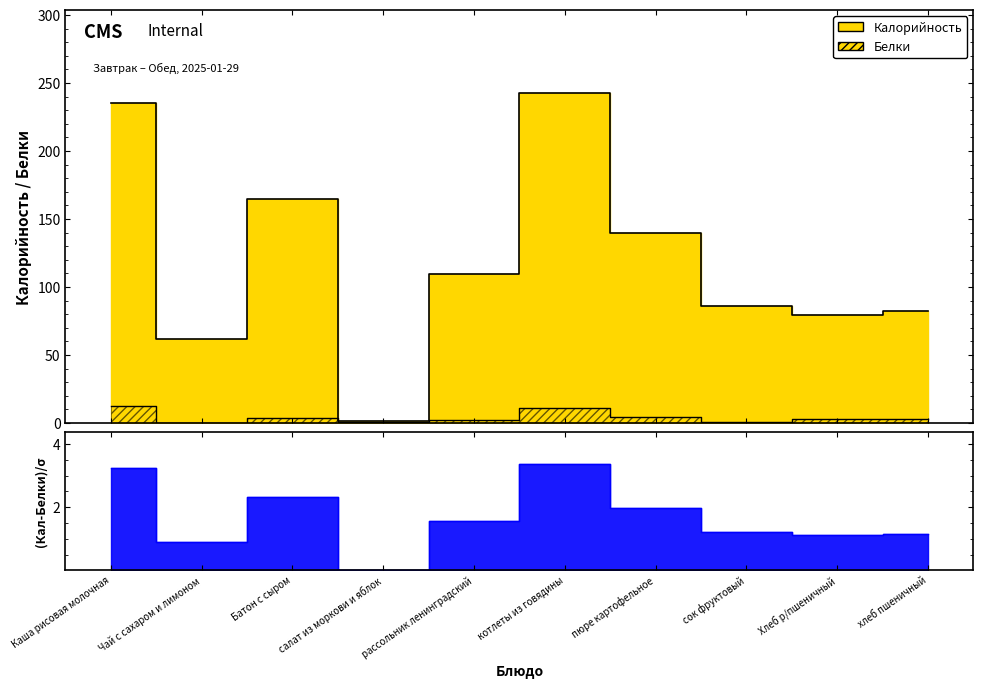

The value of Белки at Батон с сыром is 6.3. True or false?

False